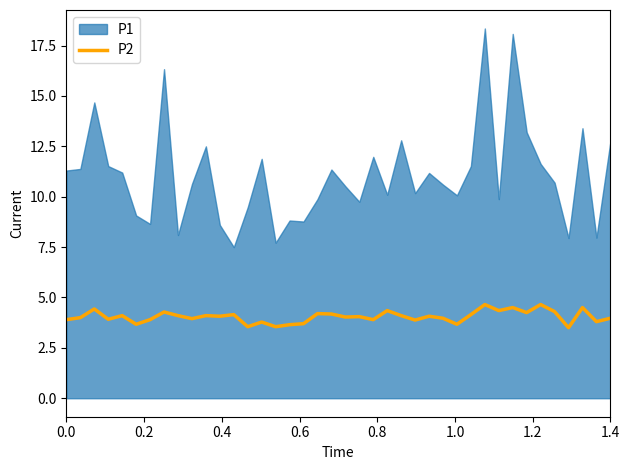

What is the lowest value of the P2 series?

3.5